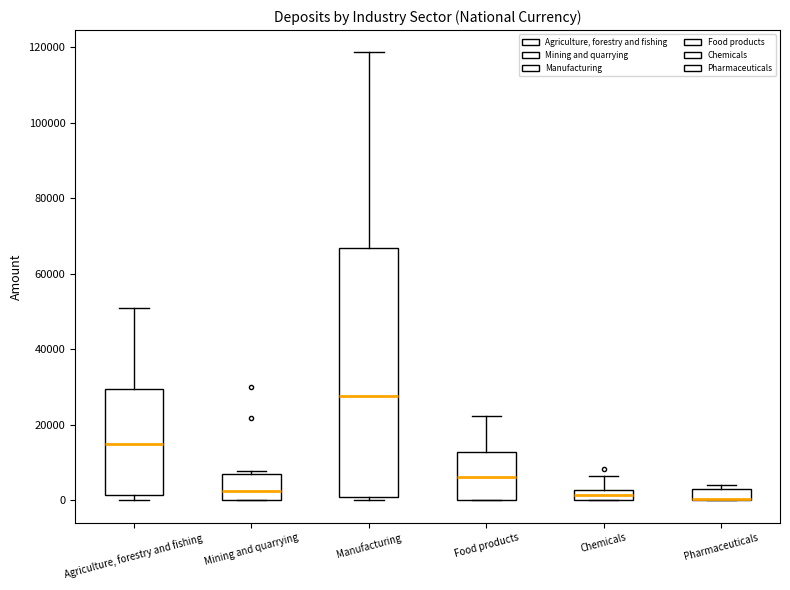

Where is the lower edge of the box for Chemicals on the y-axis? The values are not printed on the chart, so give them approximately, as read against the axis.

0